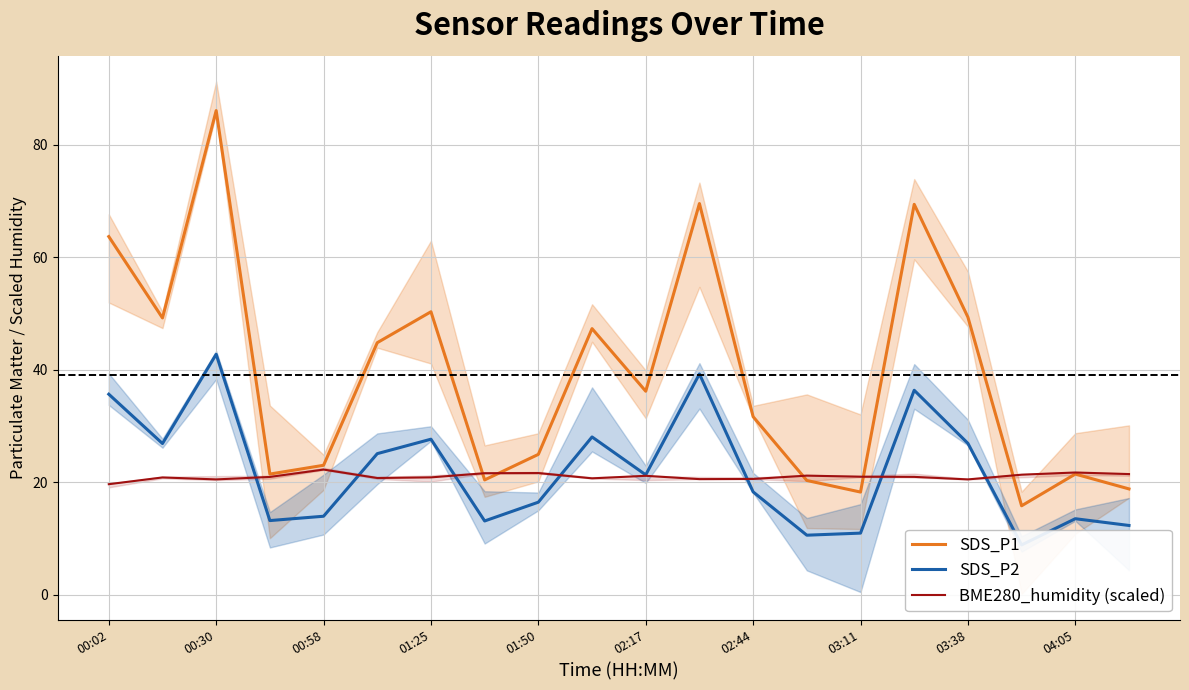

Reading right to left, list all the values displayed in this chart.

SDS_P1: 18.8	21.5	15.8	49.4	69.4	18.3	20.3	31.7	69.6	36.2	47.3	25.0	20.4	50.3	44.8	23.0	21.5	86.1	49.2	63.7
SDS_P2: 12.3	13.5	8.9	26.9	36.4	11.0	10.6	18.3	39.3	21.3	28.1	16.5	13.1	27.7	25.1	14.0	13.2	42.8	26.9	35.7
BME280_humidity (shifted): 21.5	21.8	21.4	20.5	21.0	21.0	21.2	20.6	20.6	21.2	20.7	21.7	21.6	20.9	20.8	22.3	21.0	20.5	20.9	19.7